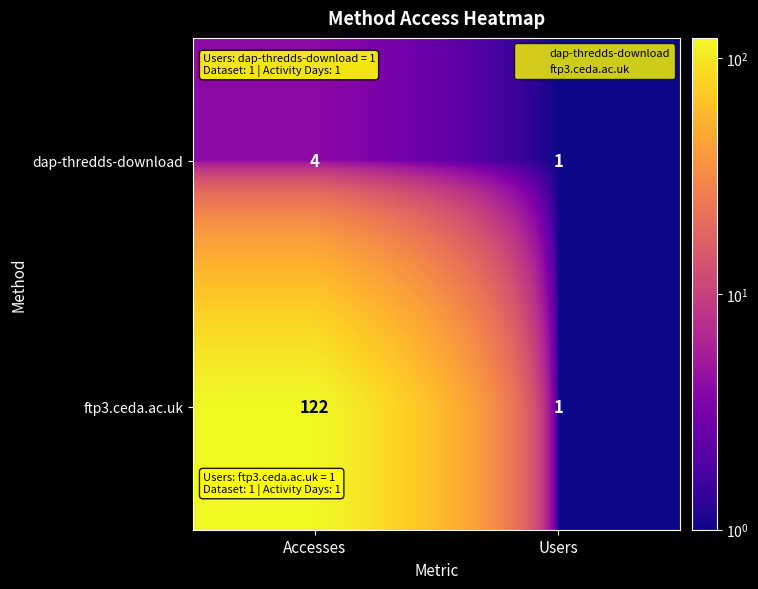

Which series has the largest range (max minus min)?

ftp3.ceda.ac.uk